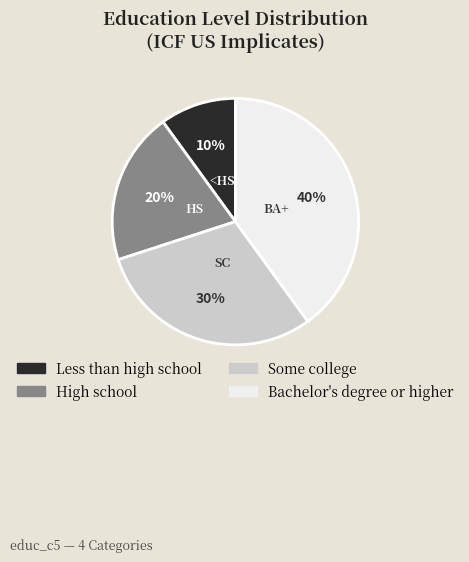

Approximately how many times larger is the value at Some college compared to High school?

1.5